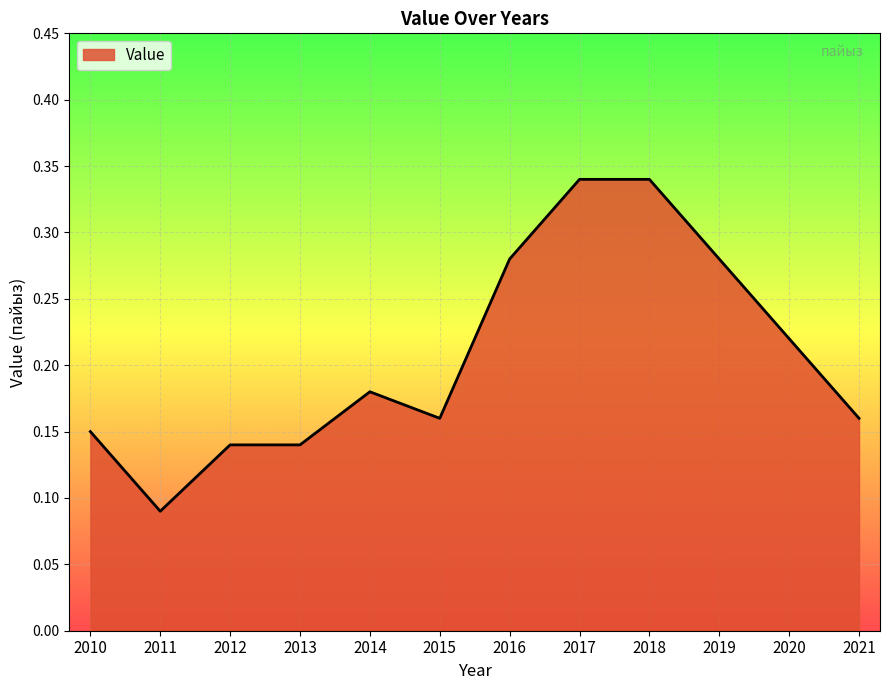

What is the change in value from 2014 to 2017?

+0.2